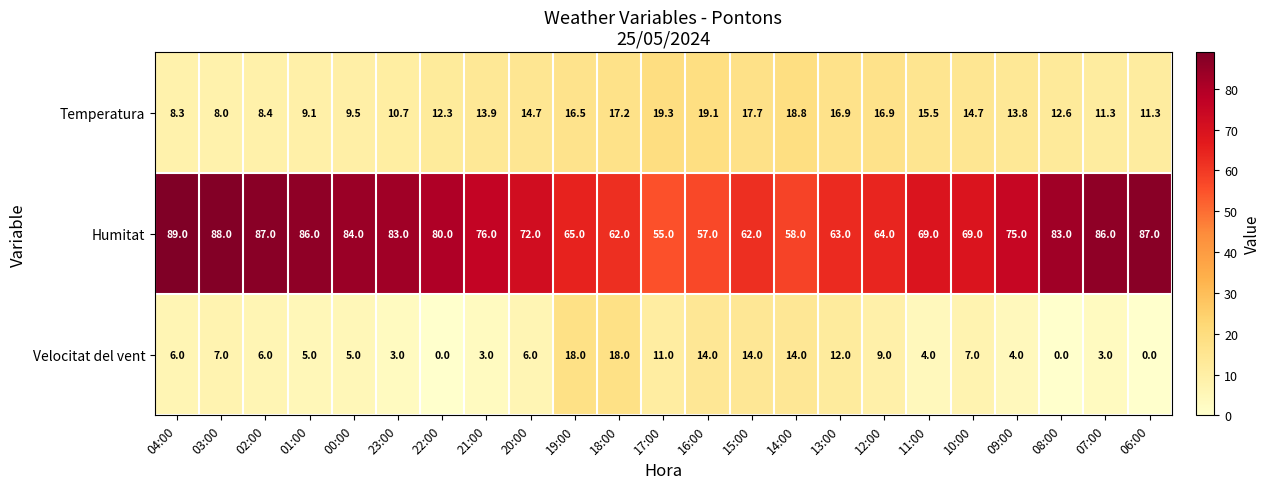

Read the Humitat value at 15:00.

62.0